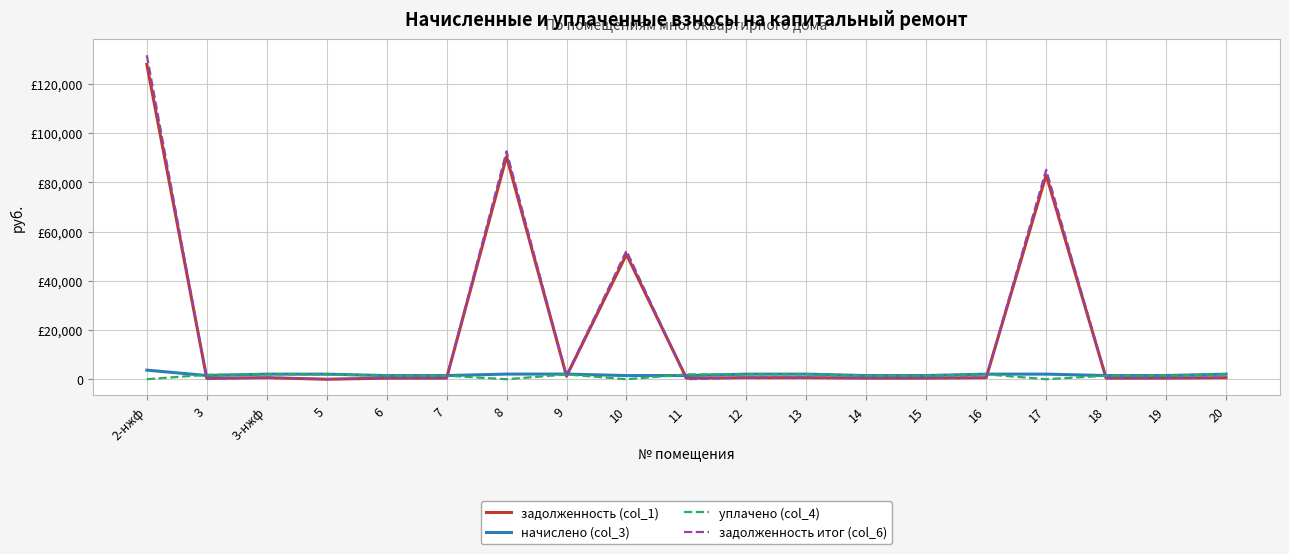

What are all the series names shown in the legend?

задолженность (col_1), начислено (col_3), уплачено (col_4), задолженность итог (col_6)